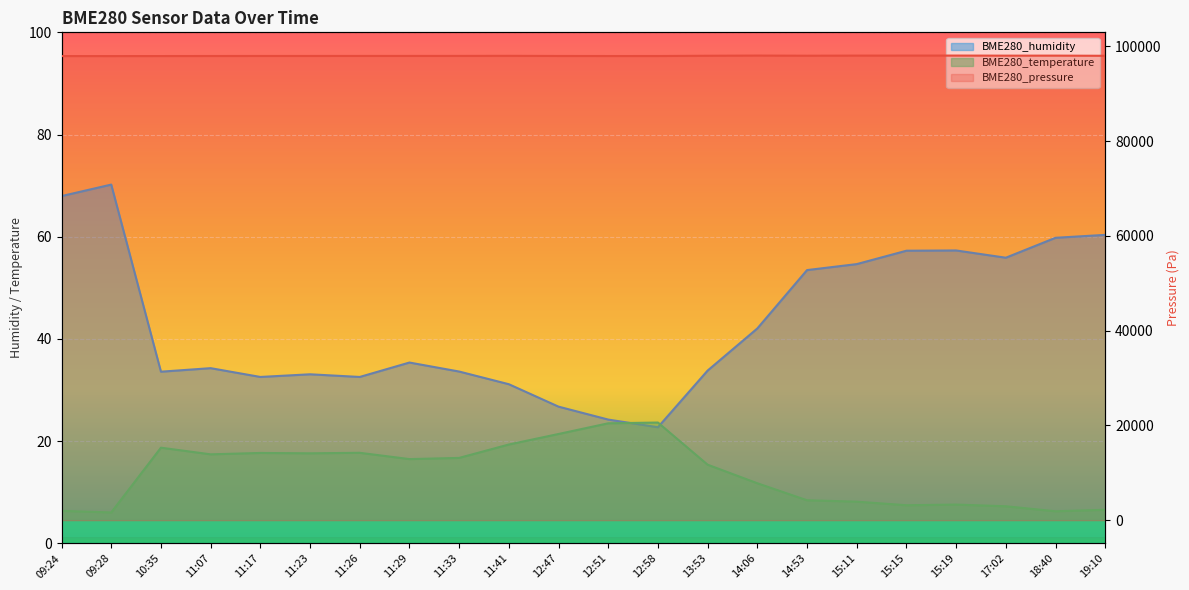

What is the label of the 15th point from the left?

14:06